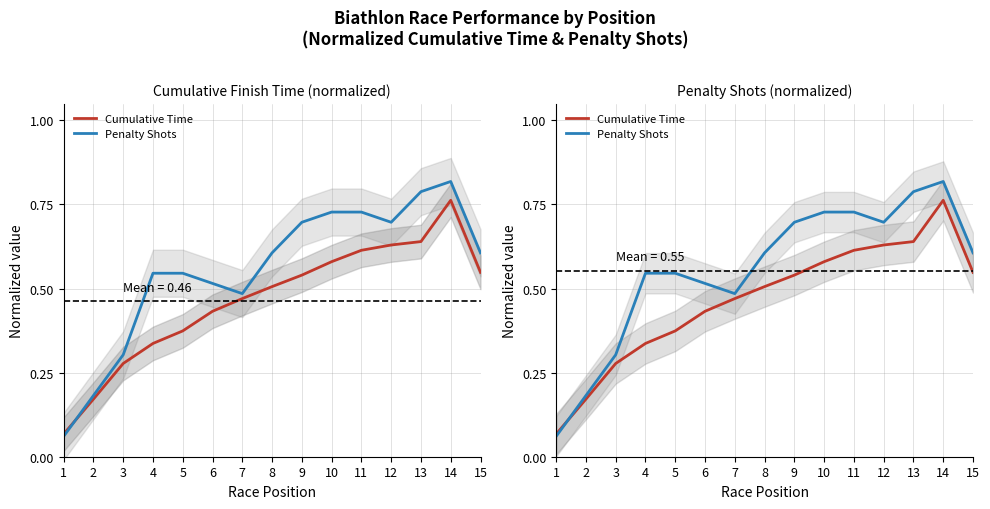

What are all the series names shown in the legend?

Cumulative Time, Penalty Shots